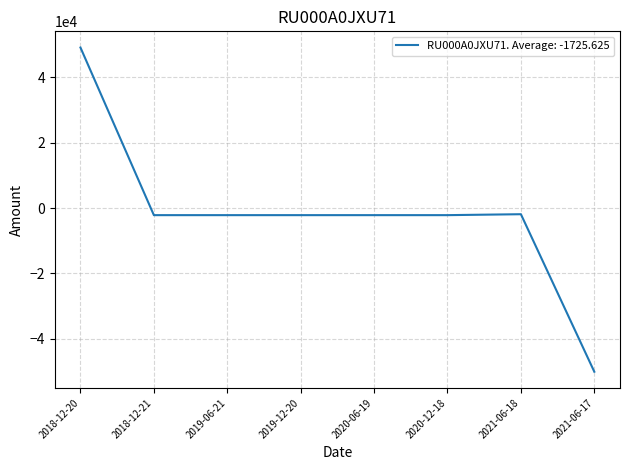

What is the greatest value displayed?

49000.0